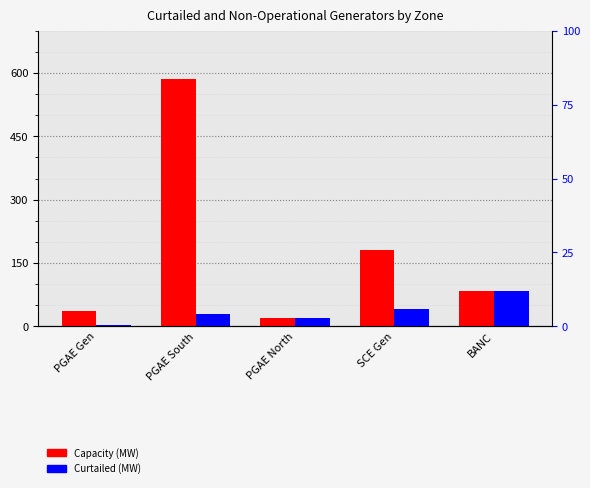

What are all the series names shown in the legend?

Capacity (MW), Curtailed (MW)